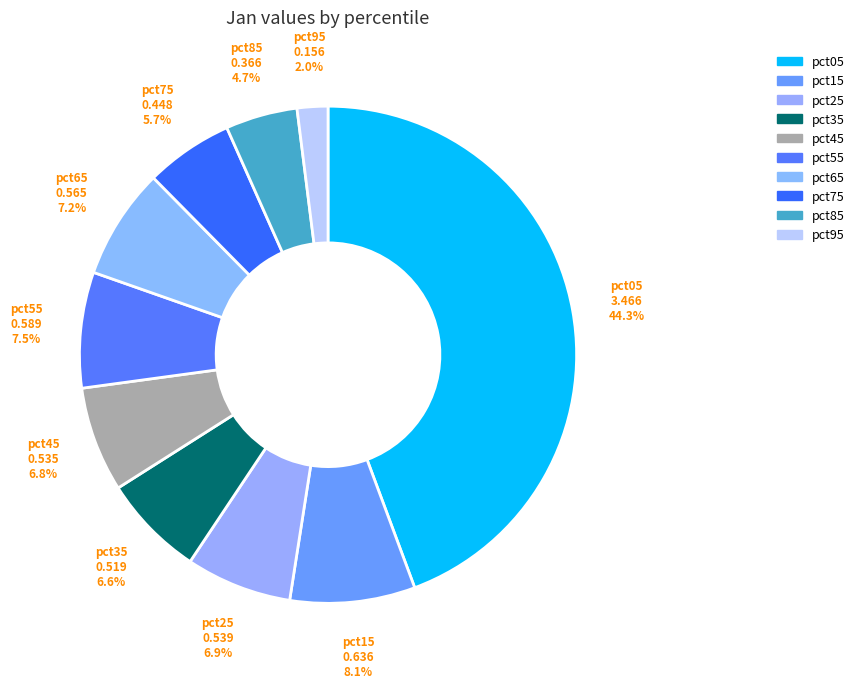

Does pct05 represent more than half of the total?

No